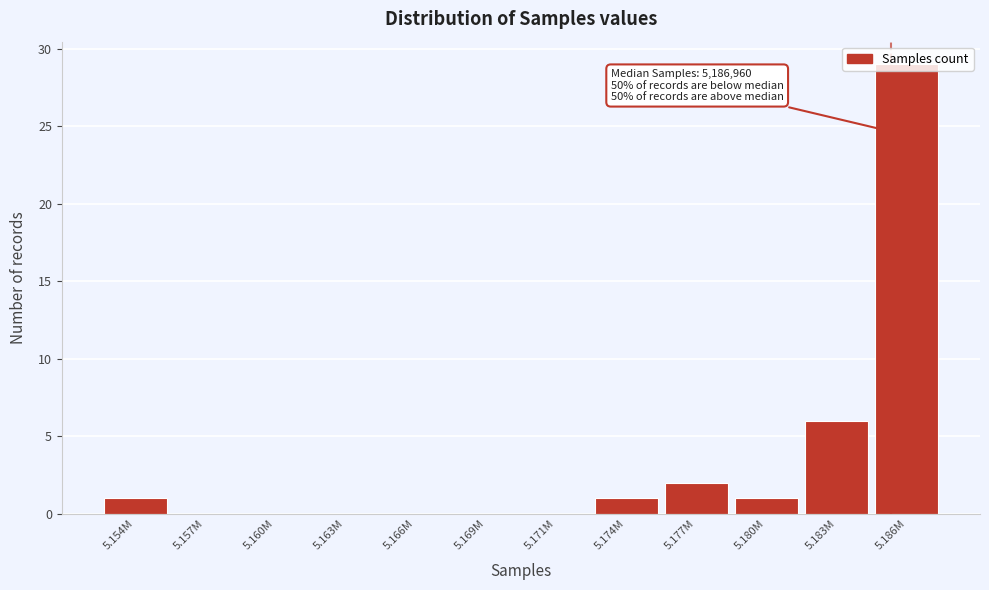

Where is the data nearest to the value 14?

5.183M